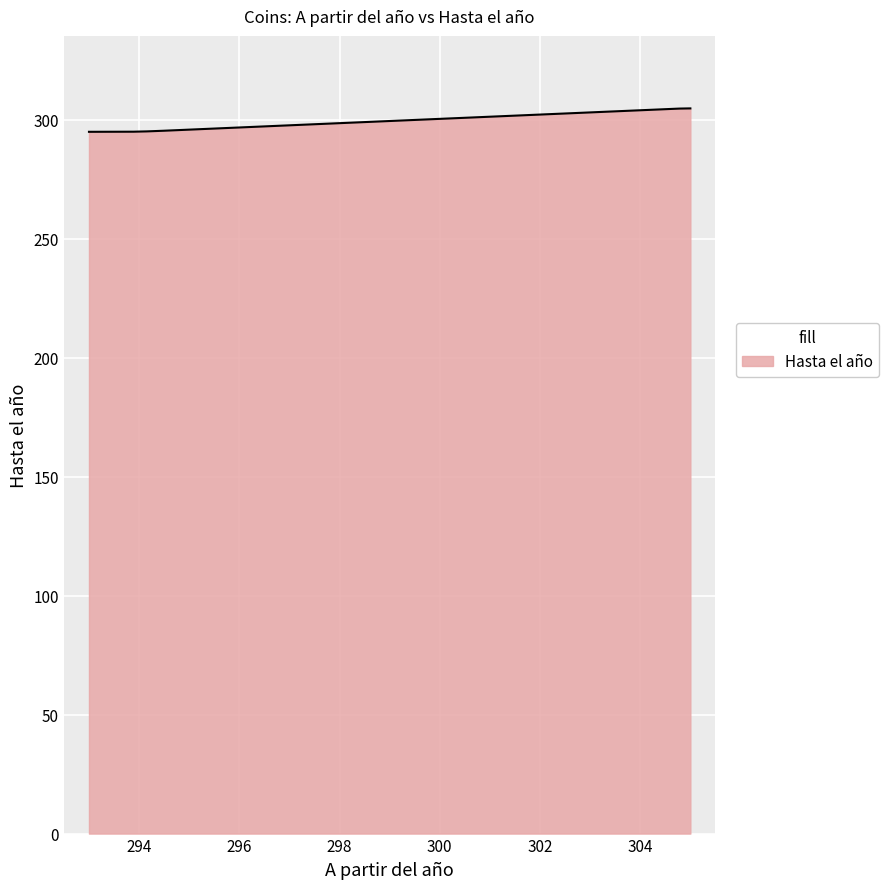

What is the difference between the maximum and minimum values?

9.8